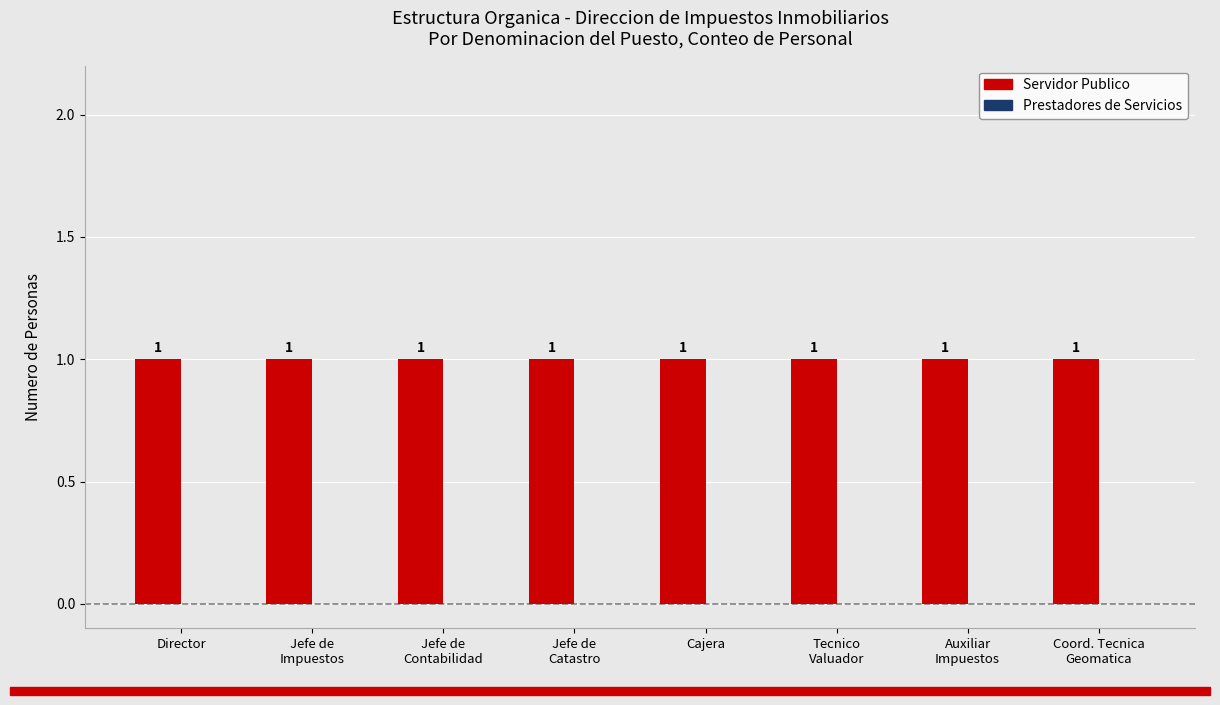

How many series are shown in this chart?

2